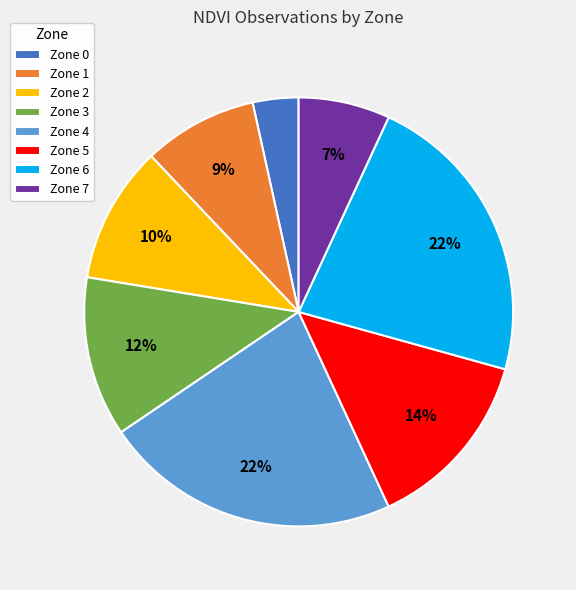

To the nearest percent, what is the difference between the largest and smallest slice percentages?

19%